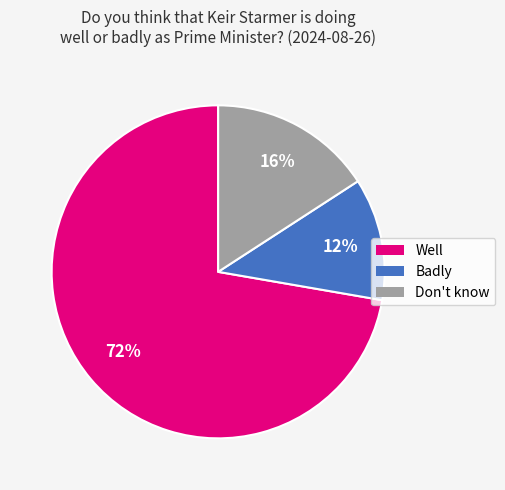

To the nearest percent, what is the difference between the largest and smallest slice percentages?

60%